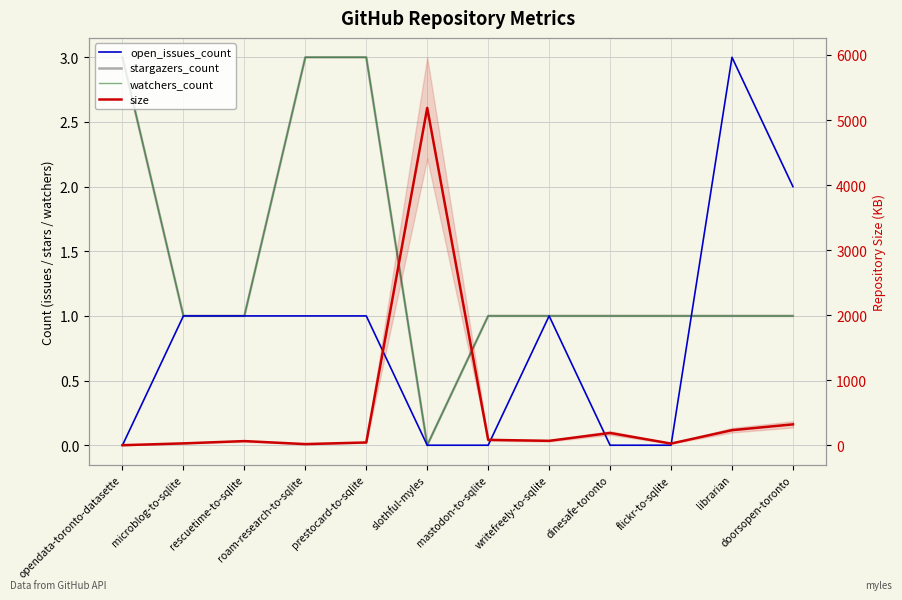

What is the label of the 8th point from the right?

prestocard-to-sqlite